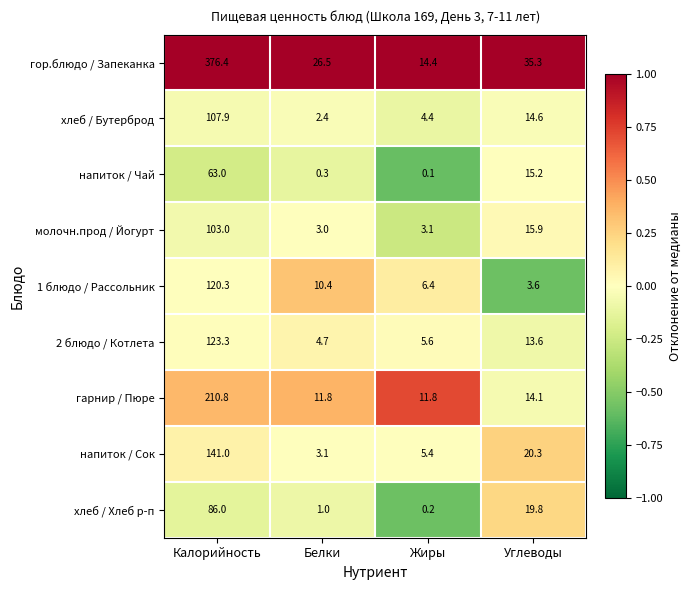

Read the молочн.прод / Йогурт value at Белки.

3.0